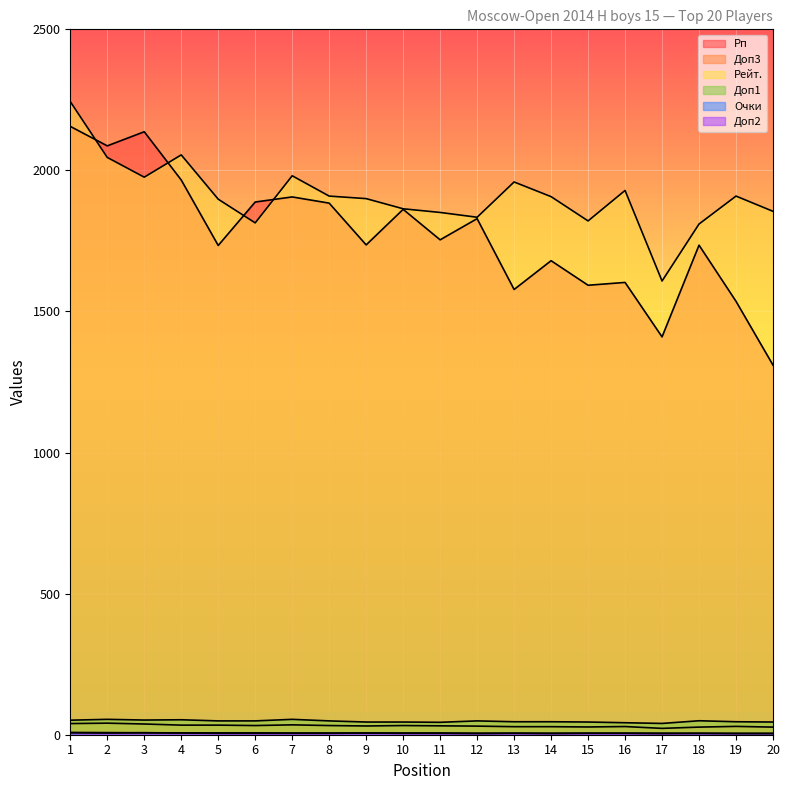

True or false: Доп1 and Доп2 cross at least once.

False